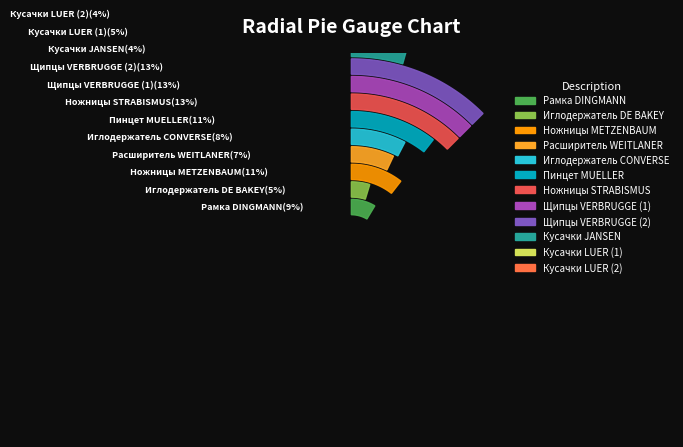

What is the total percentage of Пинцет MUELLER and Иглодержатель DE BAKEY?

15.2%